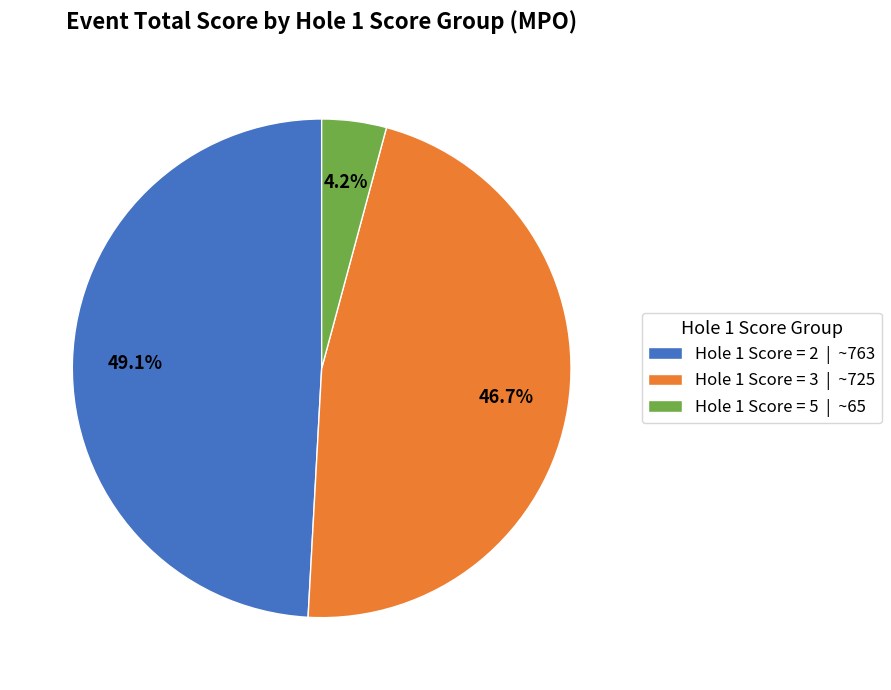

Rank the categories by value from lowest to highest.

Hole 1 Score = 5 | ~65, Hole 1 Score = 3 | ~725, Hole 1 Score = 2 | ~763